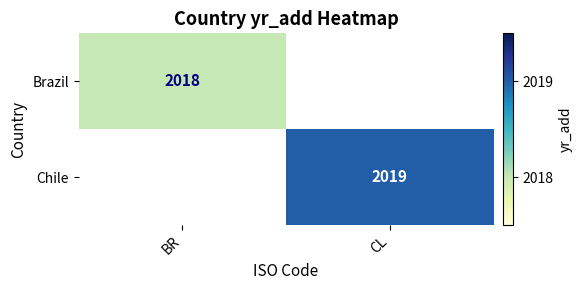

Is the value of Chile at CL greater than the value of Brazil at BR?

Yes